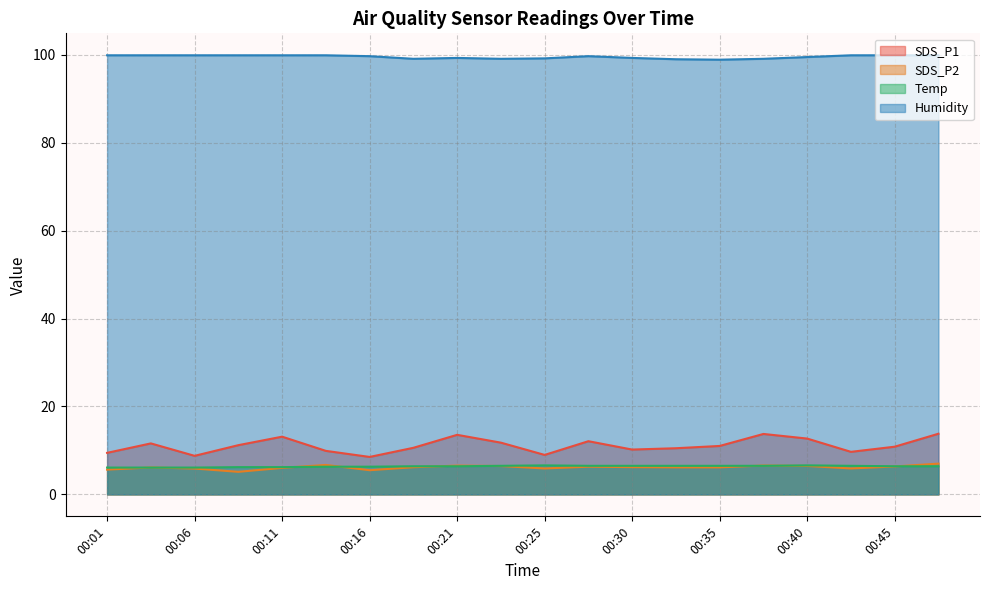

List the series in order of their peak value, lowest first.

Temp, SDS_P2, SDS_P1, Humidity